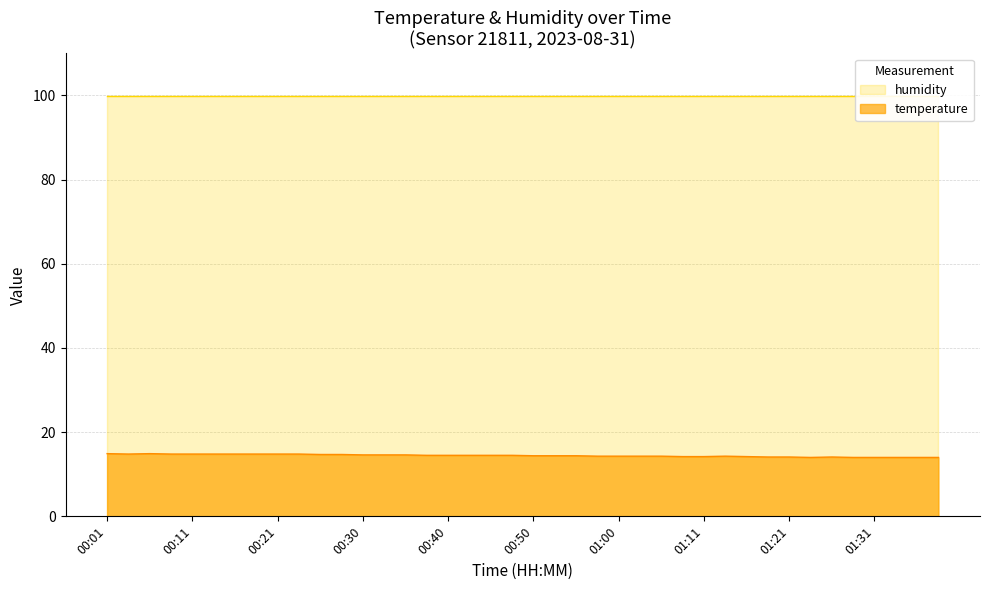

How many interior local valleys (lower than both neighbors) does the data have?

2